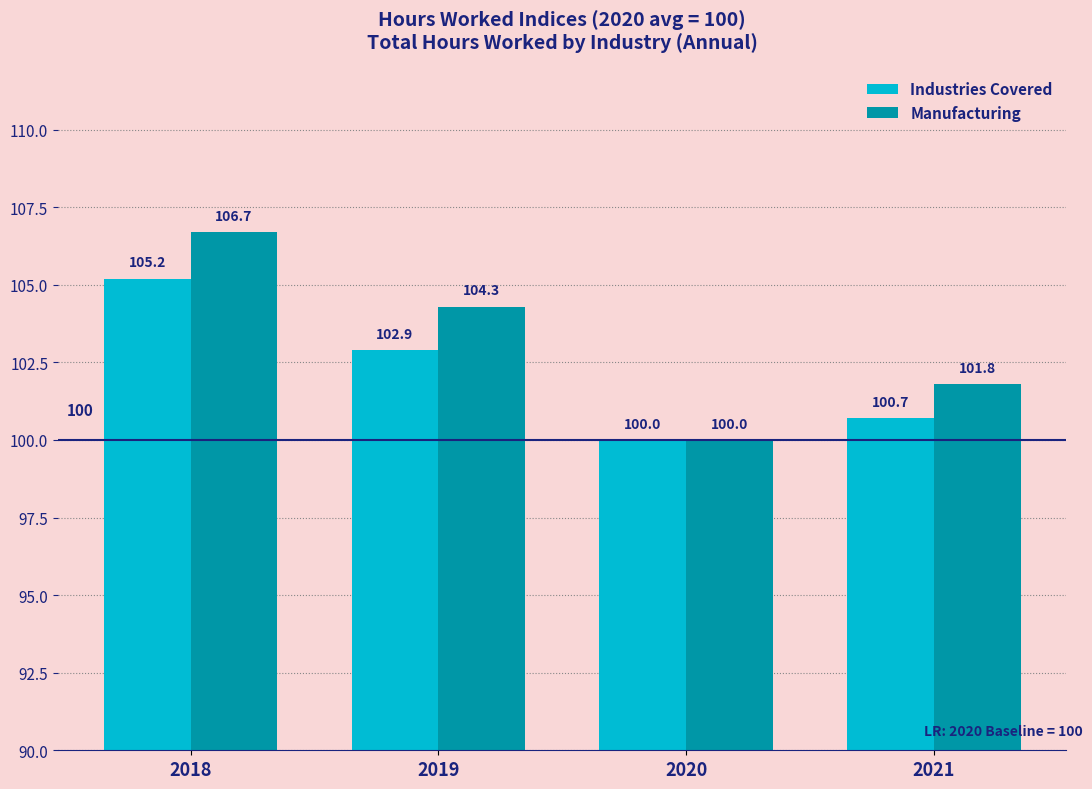

What is the average value of the Manufacturing series?

103.2